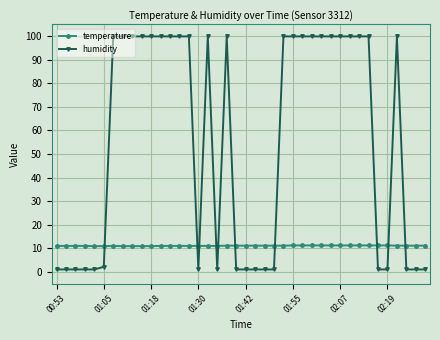

Which series has the largest range (max minus min)?

humidity